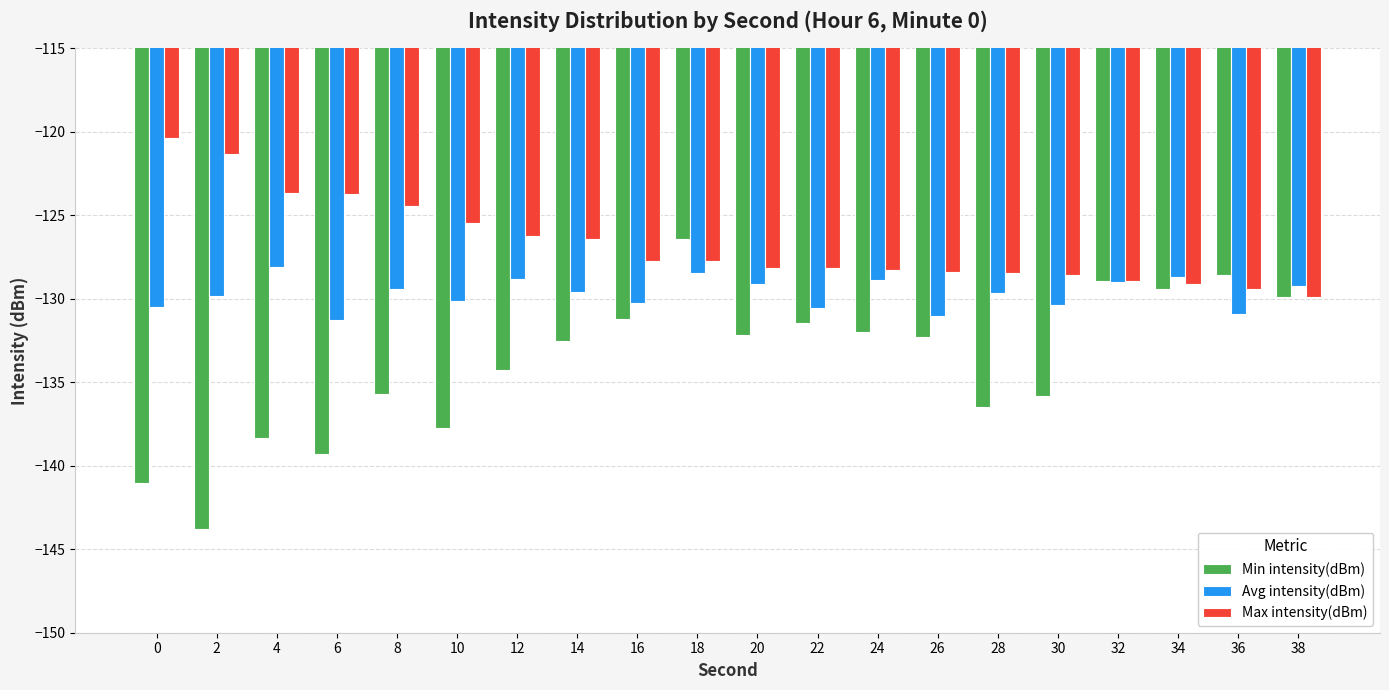

What is the total value across all series at 32?

-386.9